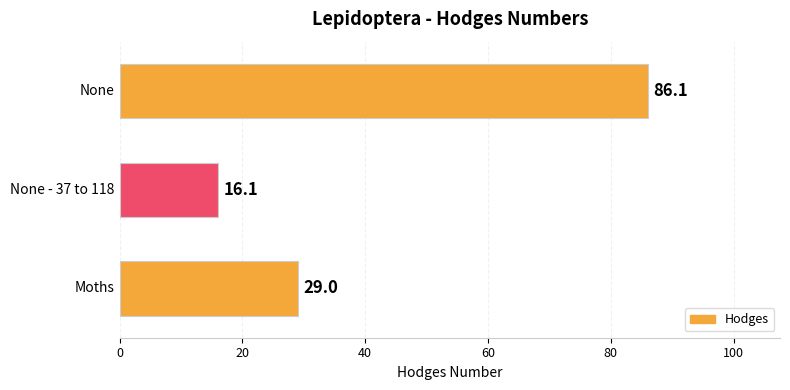

How many data points are less than 29?

1